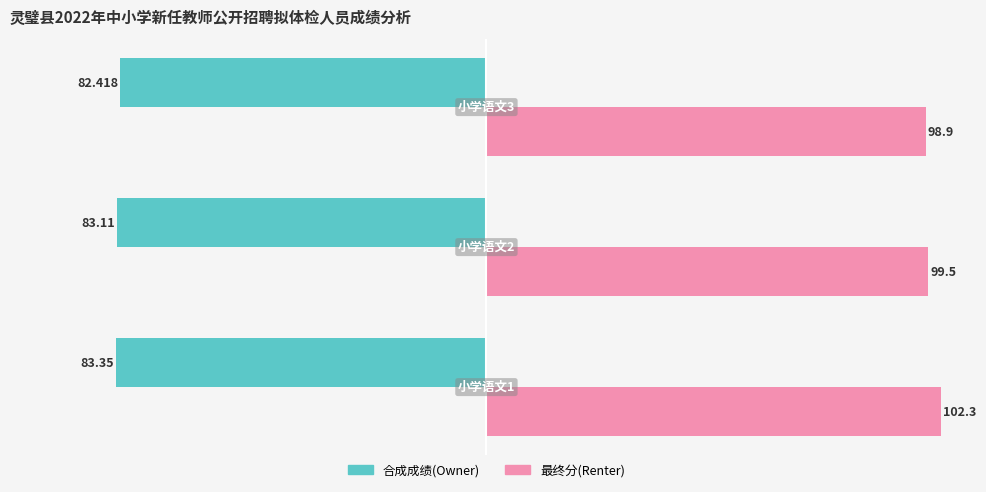

Rank the series by their average value, from highest to lowest.

最终分(Renter), 合成成绩(Owner)